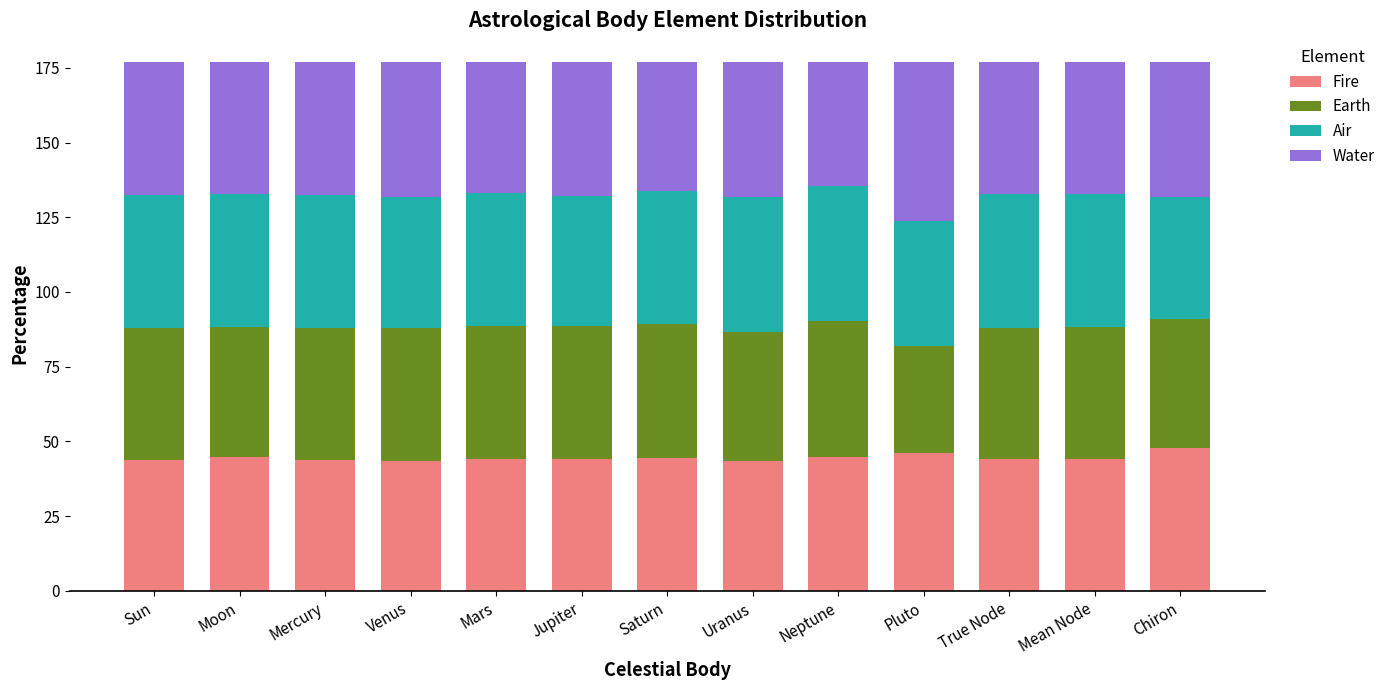

What is the sum of the Fire values at Saturn and Uranus?

87.9